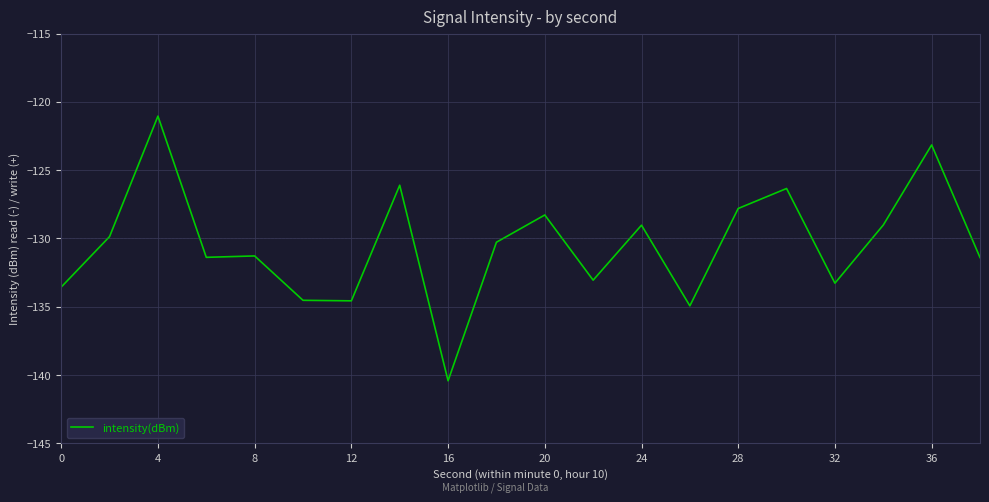

What is the maximum value shown in the chart?

-121.0